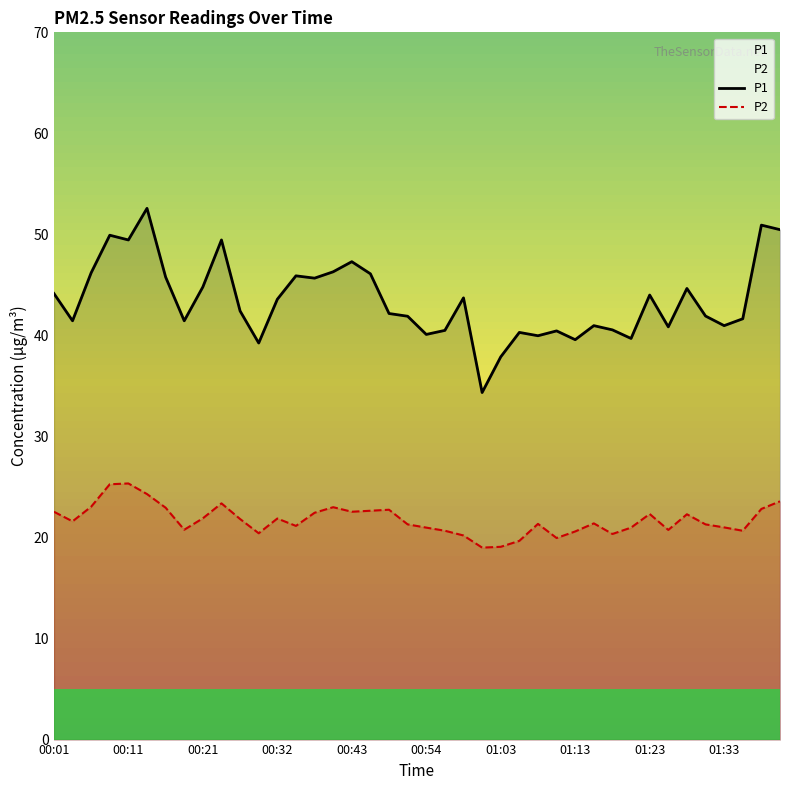

True or false: P1 and P2 intersect in this chart.

False